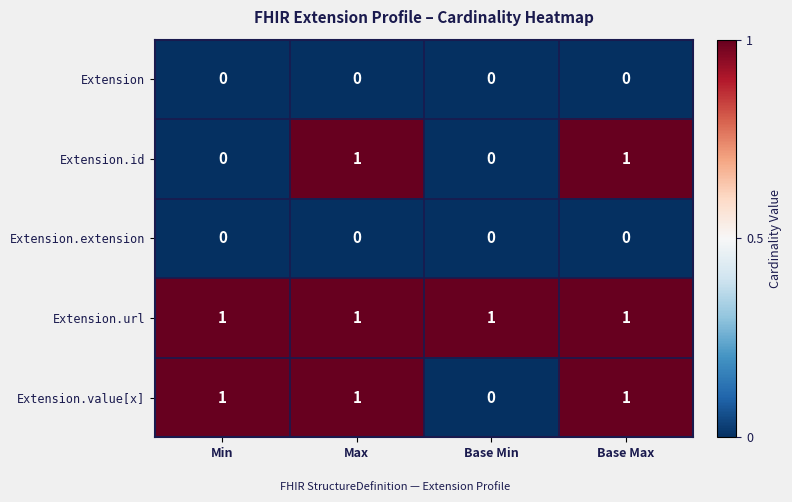

Between Min and Base Max, which series saw the biggest shift?

Extension.id